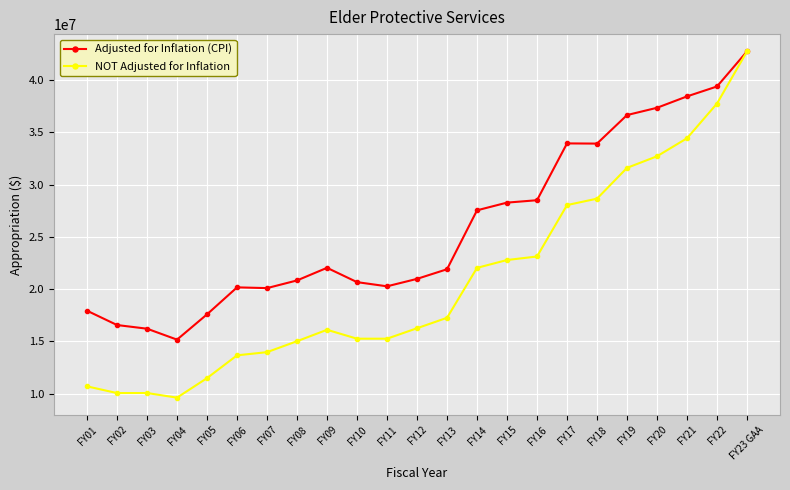

How many lines are shown in the chart?

2